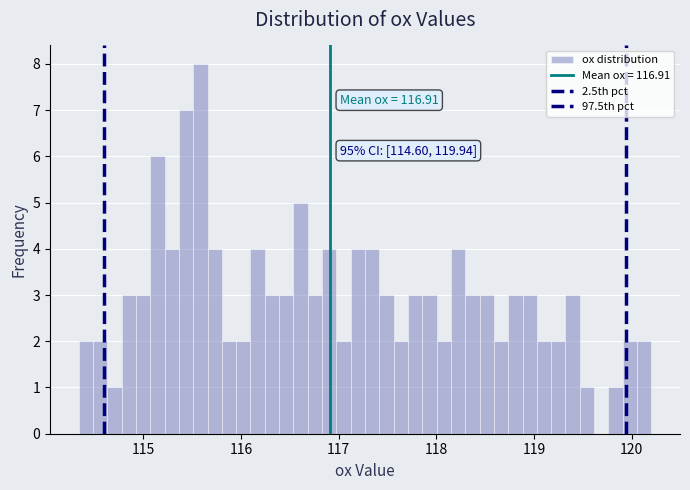

Read against the x-axis, roughly where is the centre of the tallest bar?

115.6